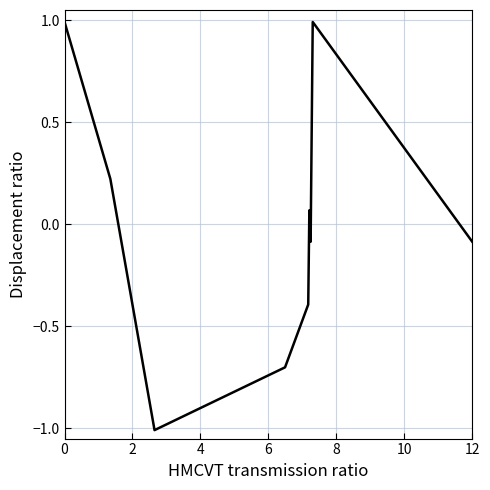

What is the maximum value shown in the chart?

1.0